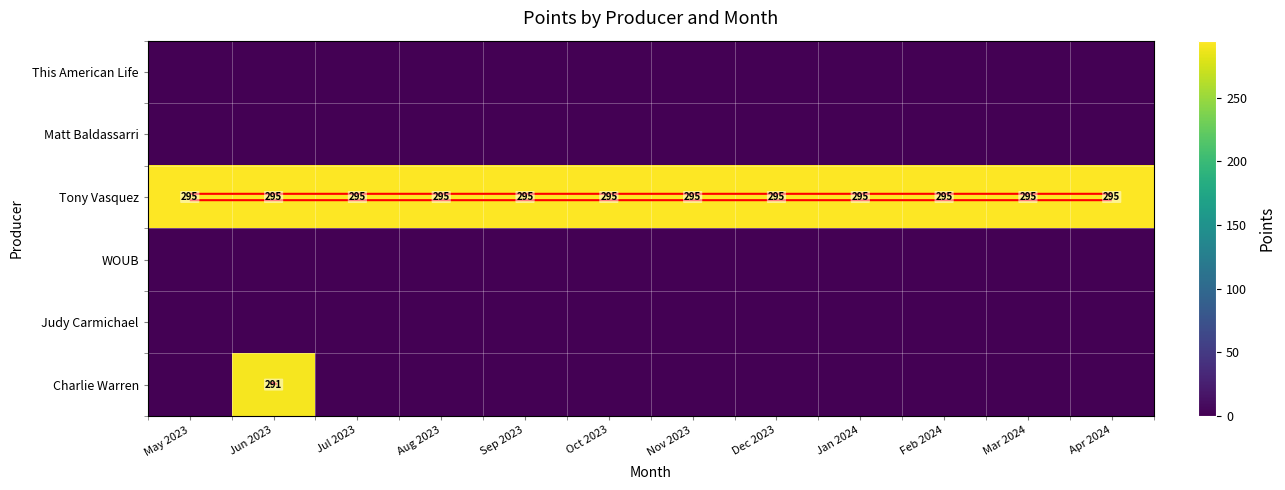

True or false: Matt Baldassarri has a value of 0 at Nov 2023.

True